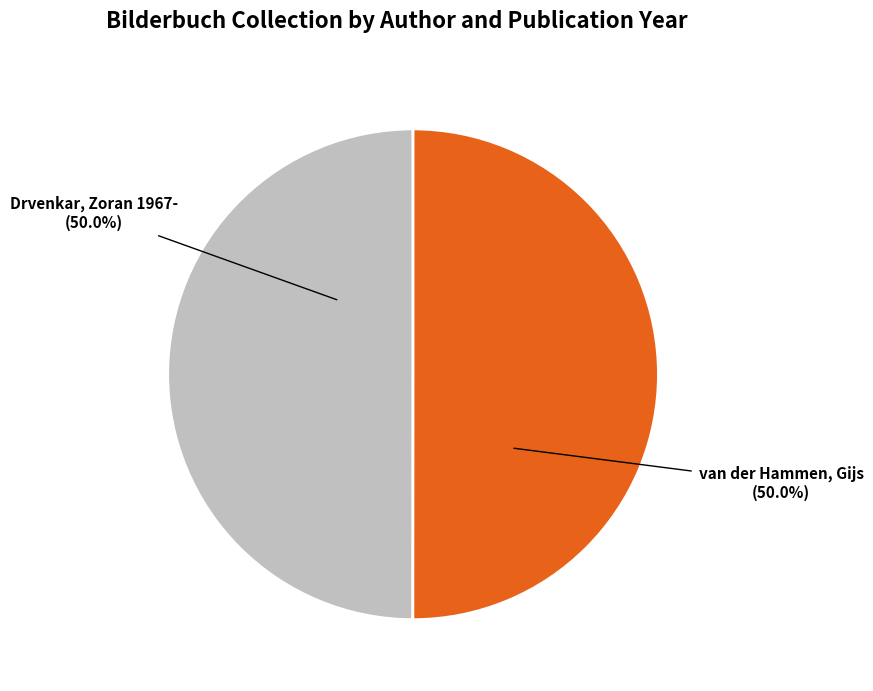

To the nearest percent, what percentage of the pie is van der Hammen, Gijs?

50%